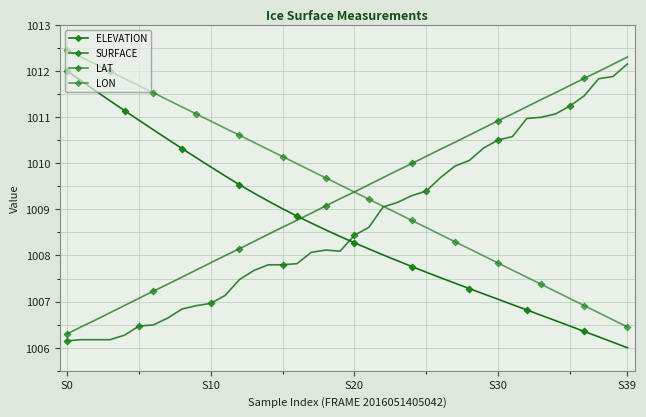

True or false: SURFACE and LAT intersect in this chart.

False